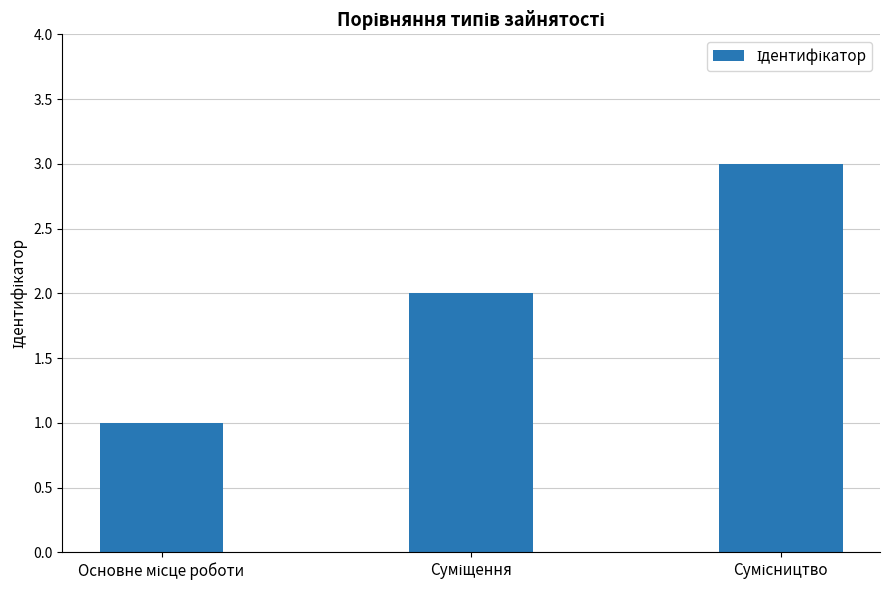

What is the sum of all values?

6